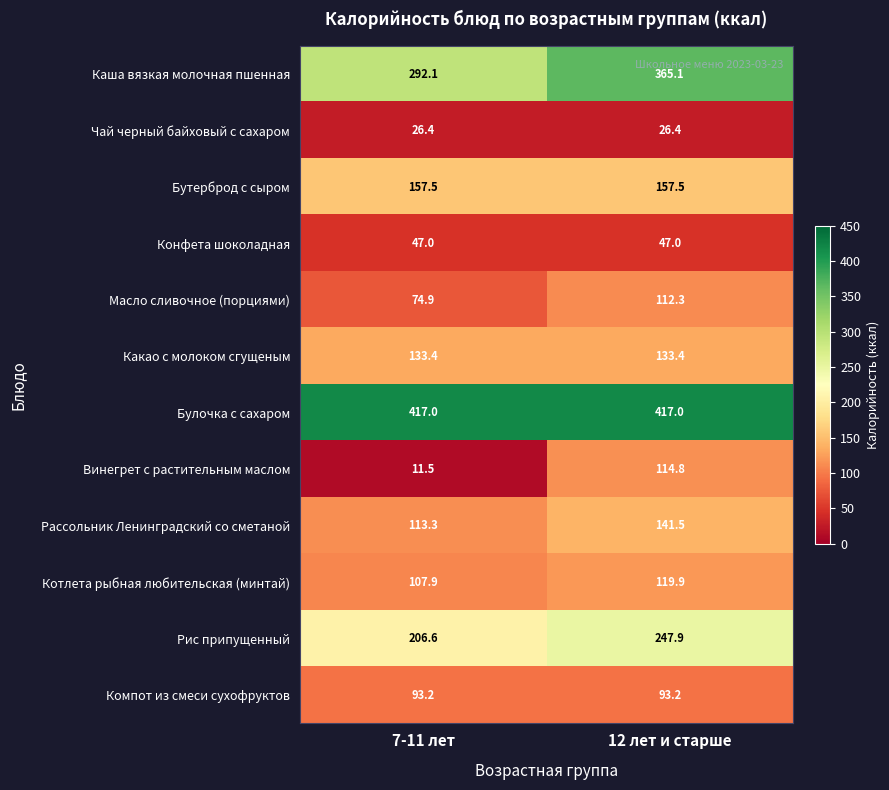

Reading left to right, what are all the values shown in this chart?

Каша вязкая молочная пшенная: 292.1	365.1
Чай черный байховый с сахаром: 26.4	26.4
Бутерброд с сыром: 157.5	157.5
Конфета шоколадная: 47.0	47.0
Масло сливочное (порциями): 74.9	112.3
Какао с молоком сгущеным: 133.4	133.4
Булочка с сахаром: 417.0	417.0
Винегрет с растительным маслом: 11.5	114.8
Рассольник Ленинградский со сметаной: 113.3	141.5
Котлета рыбная любительская (минтай): 107.9	119.9
Рис припущенный: 206.6	247.9
Компот из смеси сухофруктов: 93.2	93.2